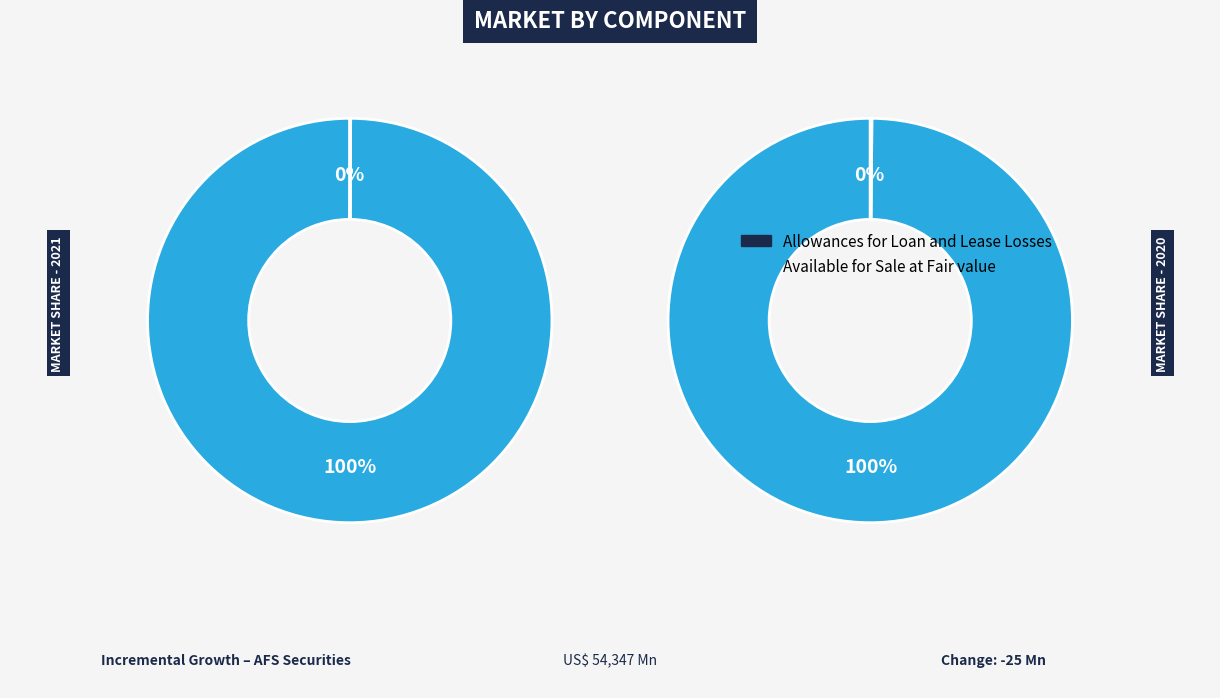

Does Available for Sale at Fair value represent more than half of the total?

Yes